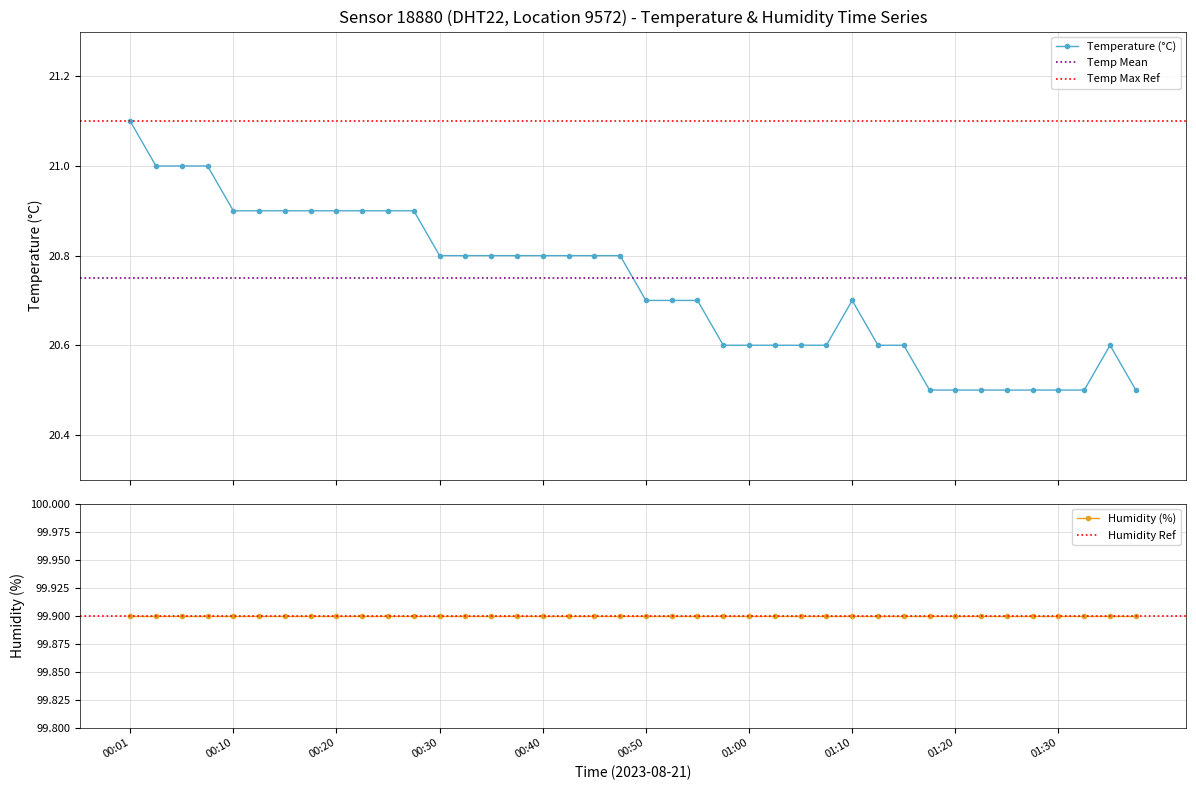

At which label is the value closest to 20?

01:17